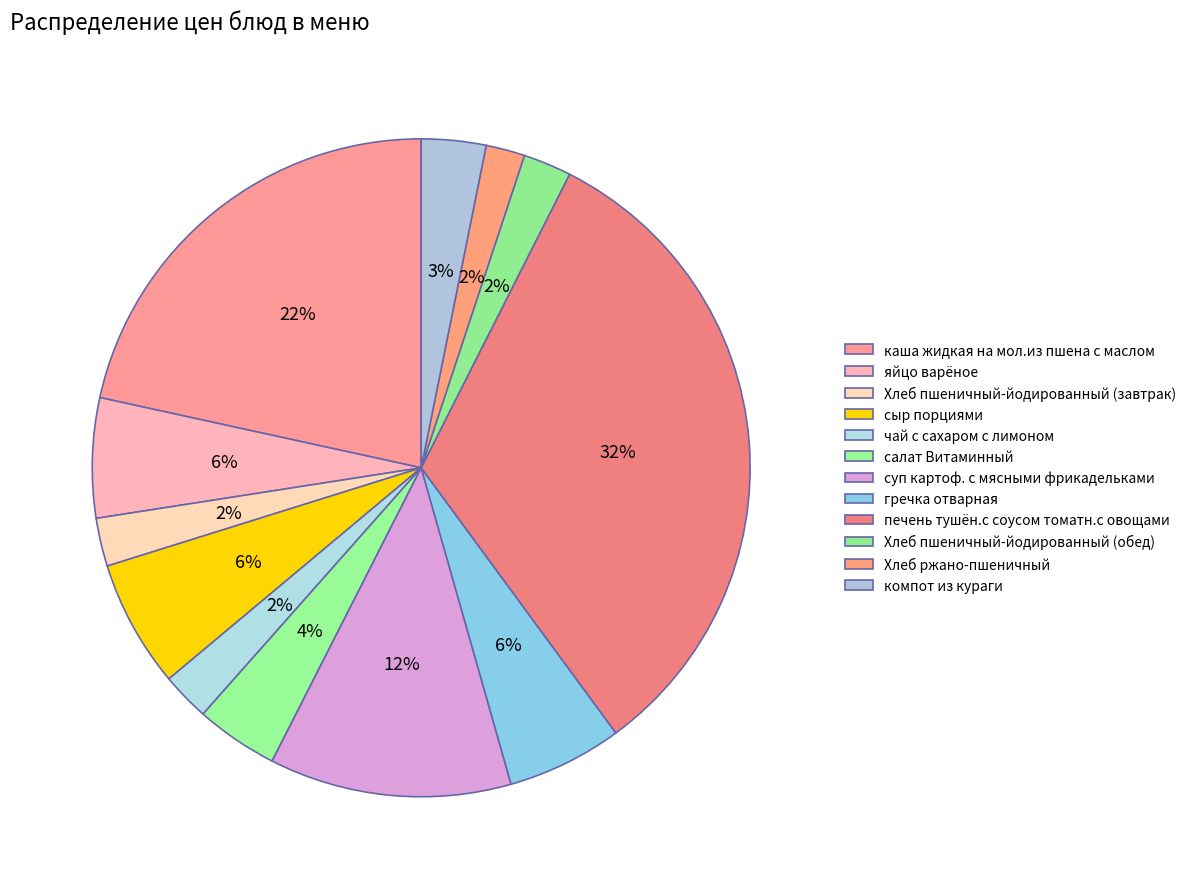

Which slice is the largest?

печень тушён.с соусом томатн.с овощами